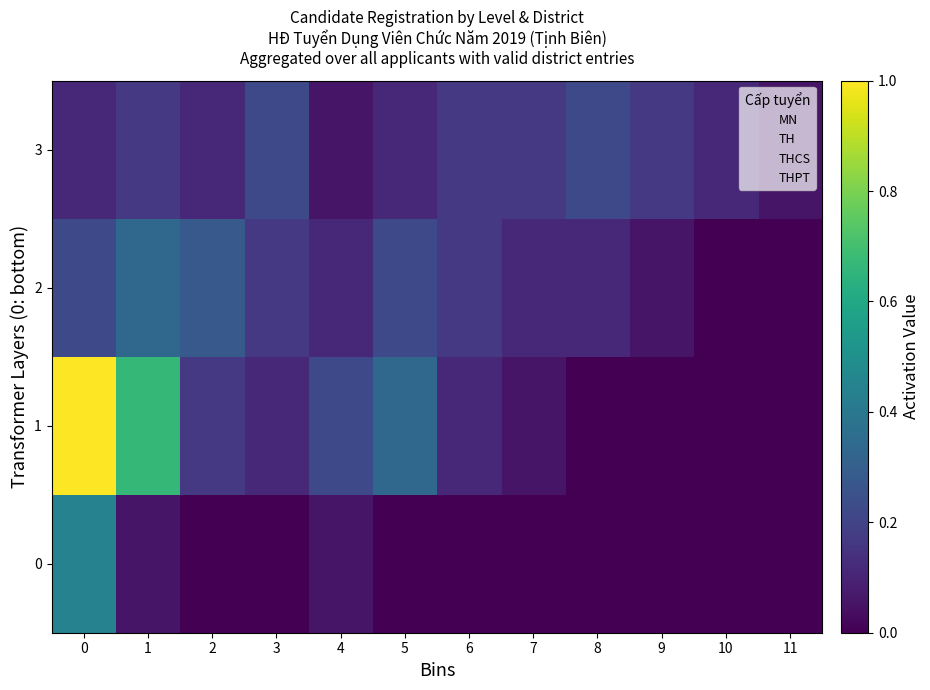

What is the lowest value of the 3 series?

0.1